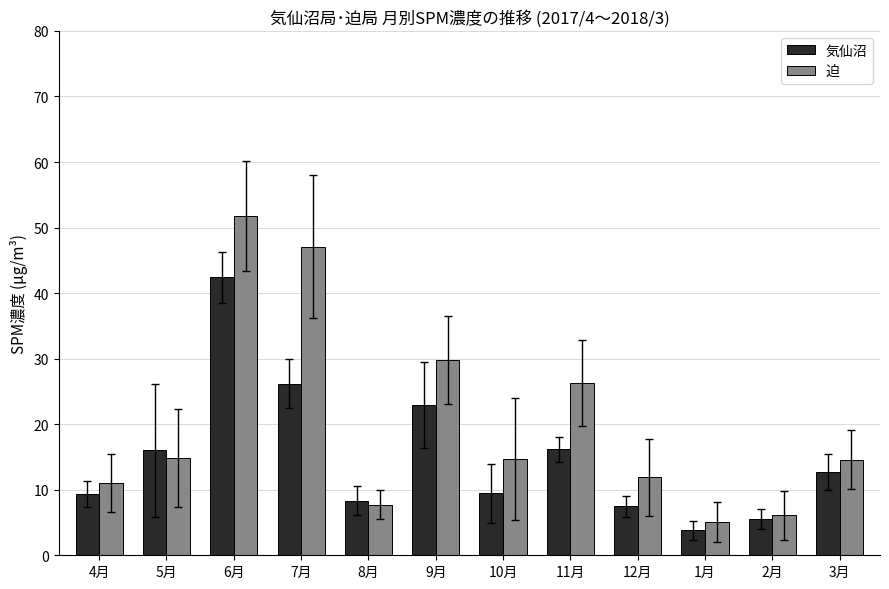

At which category does the chart reach its minimum across all series?

1月